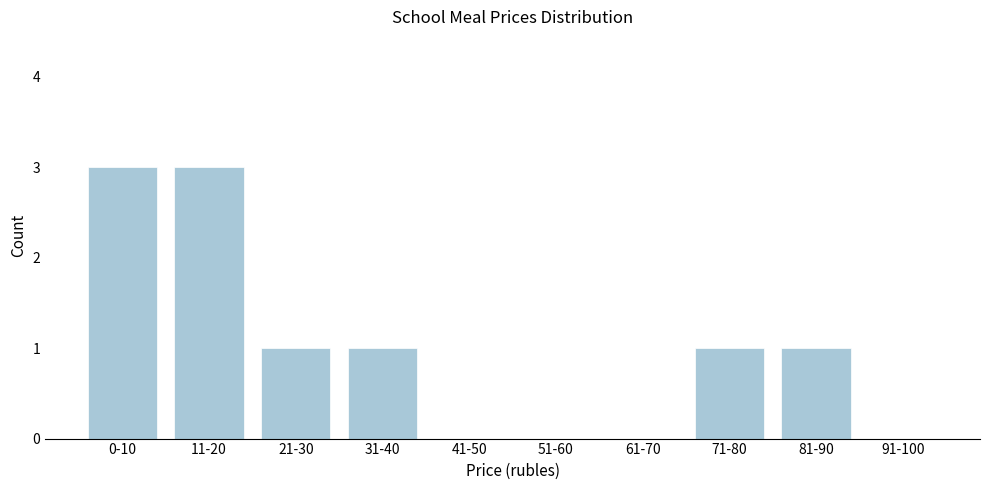

Reading right to left, what are all the values shown in this chart?

91-100=0	81-90=1	71-80=1	61-70=0	51-60=0	41-50=0	31-40=1	21-30=1	11-20=3	0-10=3